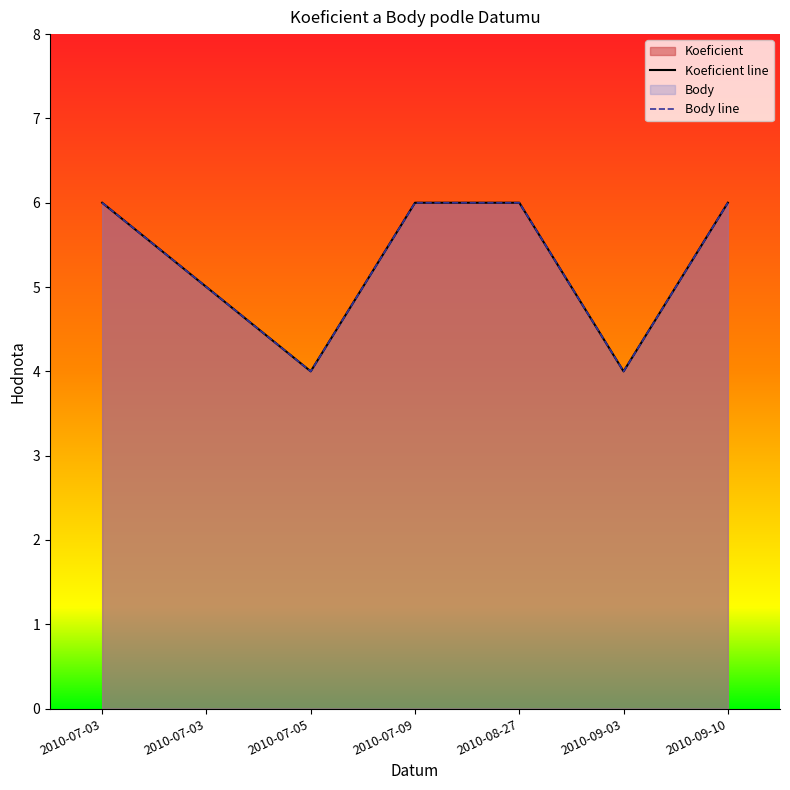

Reading left to right, extract all data points from this chart.

Koeficient: 6	5	4	6	6	4	6
Body: 6	5	4	6	6	4	6